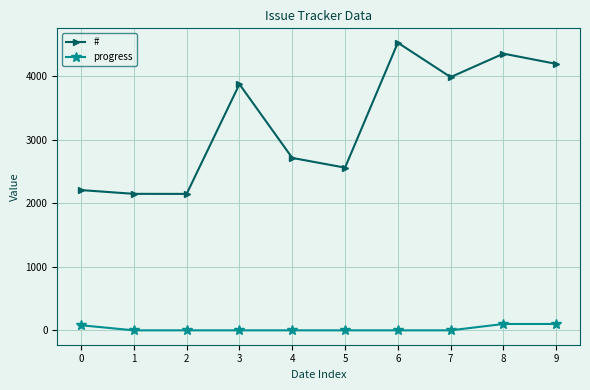

The value of progress at 1 is 0. True or false?

True